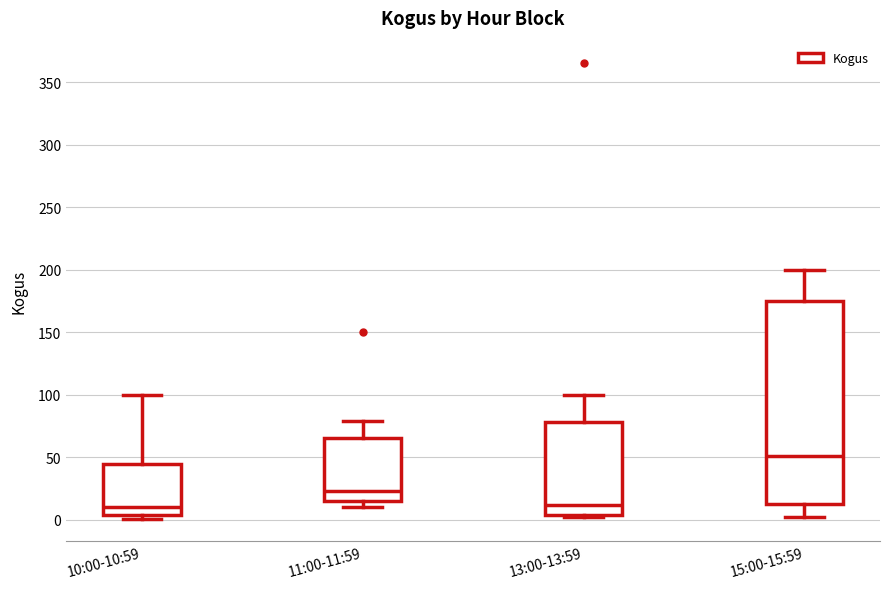

Reading left to right, transcribe this box plot: for each box, give where its median line is, the range the box spans, and where its two whiskers end, as read against the y-axis. The values are not printed on the chart, so give them approximately, as read against the axis.

10:00-10:59: median 10, box 5 to 45, whiskers 0 to 100
11:00-11:59: median 25, box 15 to 65, whiskers 10 to 80
13:00-13:59: median 10, box 5 to 80, whiskers 0 to 100
15:00-15:59: median 50, box 15 to 175, whiskers 0 to 200